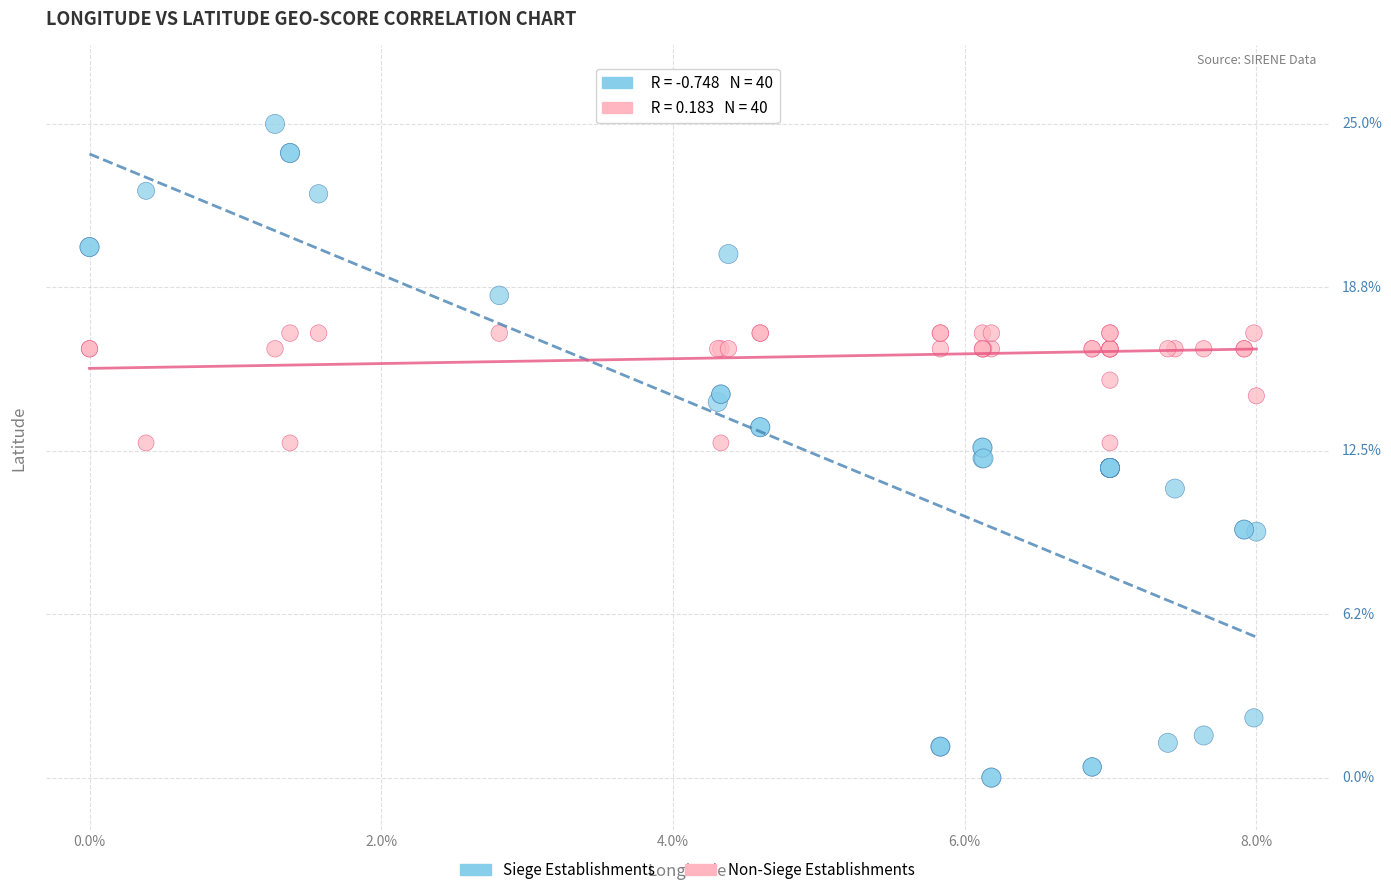

What are all the series names shown in the legend?

Siege Establishments, Non-Siege Establishments